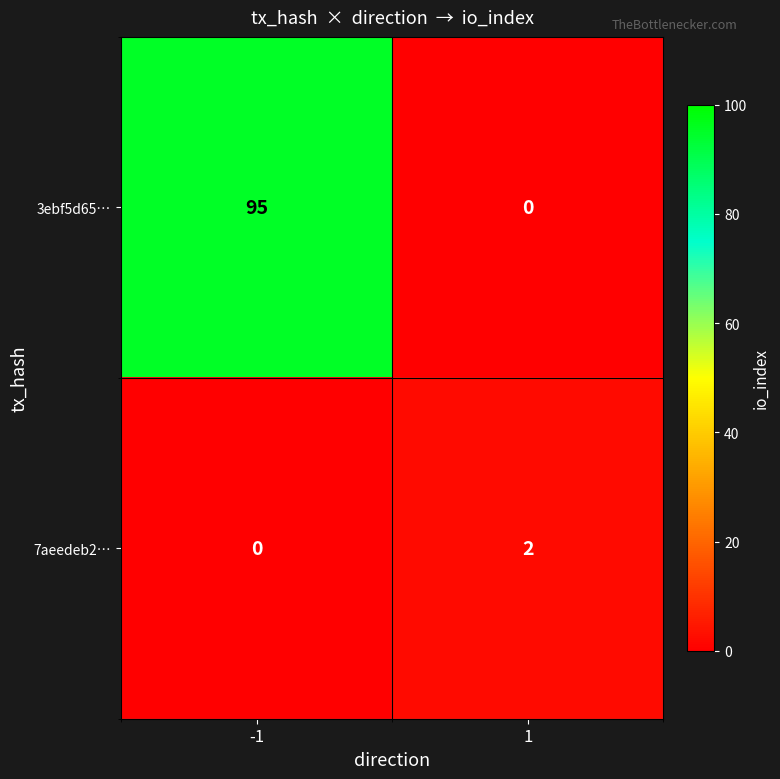

At -1, list the series in order from smallest to largest.

7aeedeb2…, 3ebf5d65…